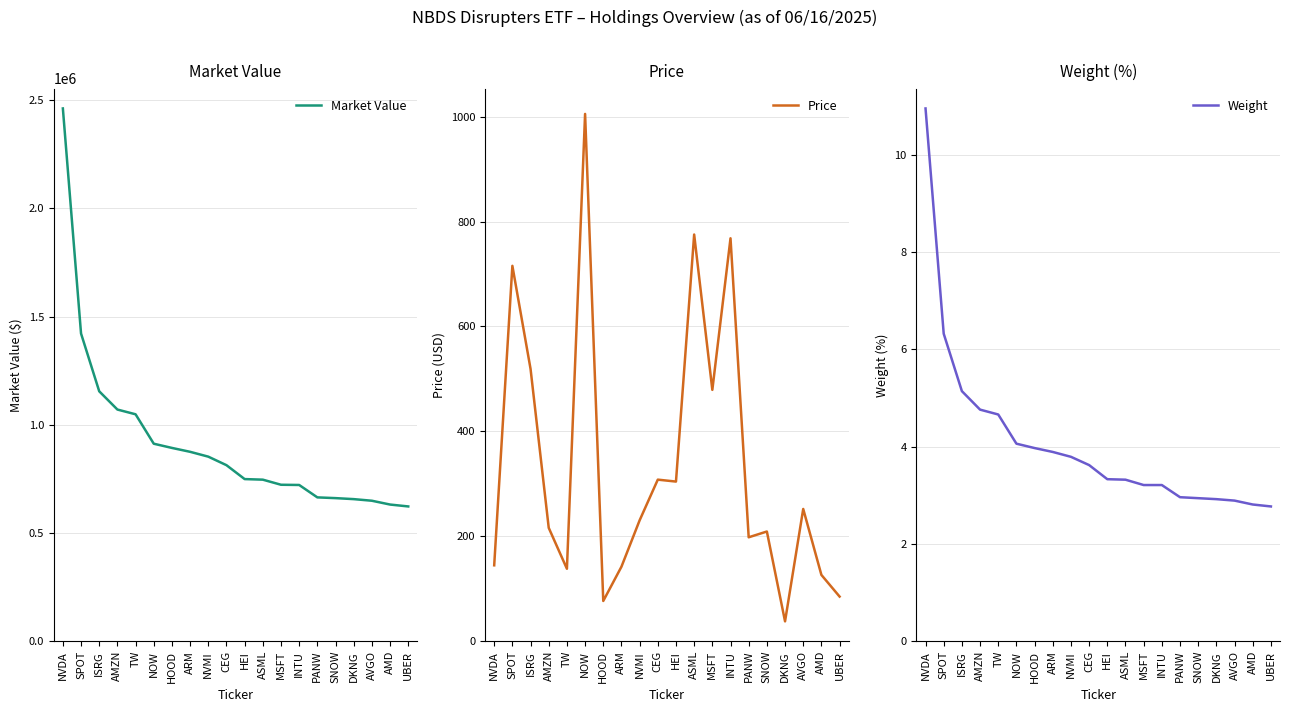

True or false: Price and Weight intersect in this chart.

False